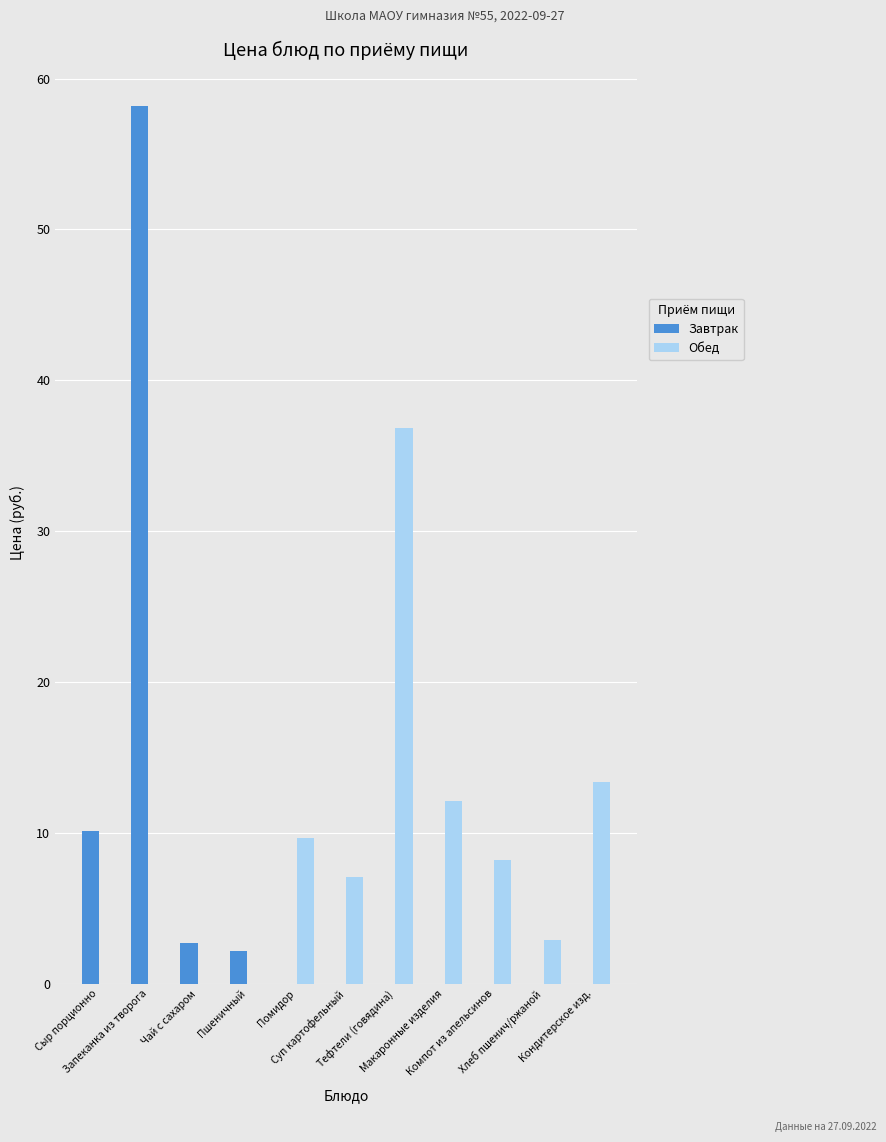

What is the greatest value displayed?

58.2